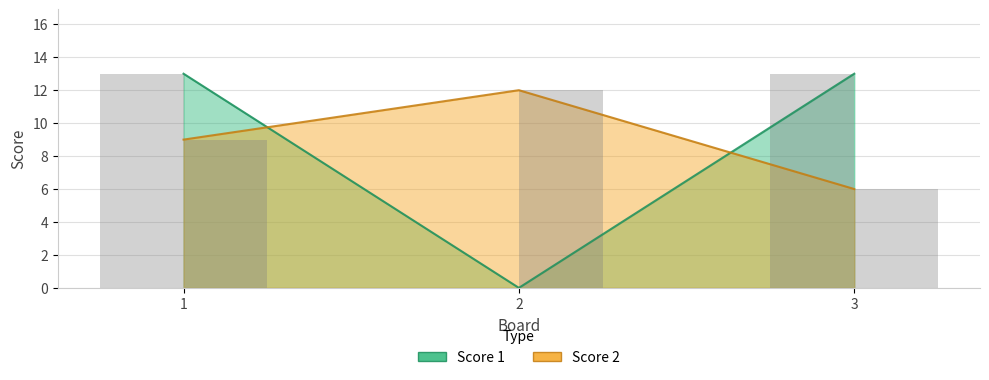

What is the sum of the Score 2 values at 2 and 1?

21